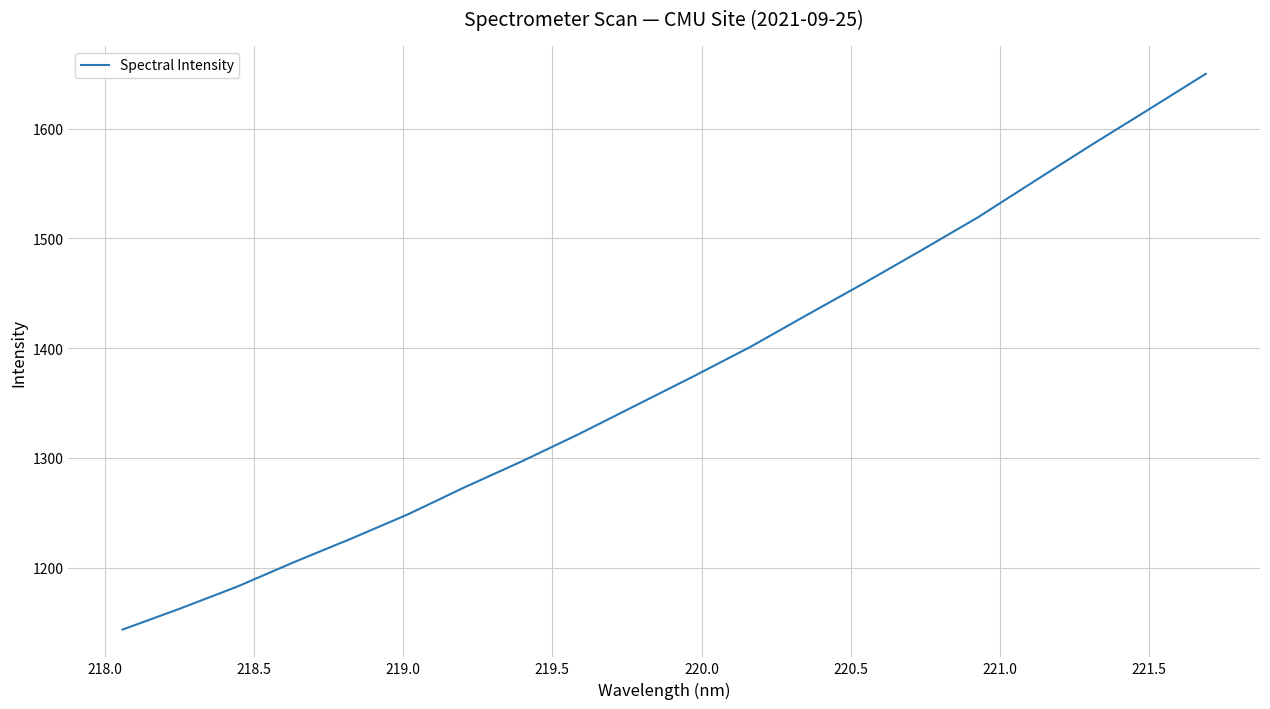

What is the smallest value displayed?

1143.6